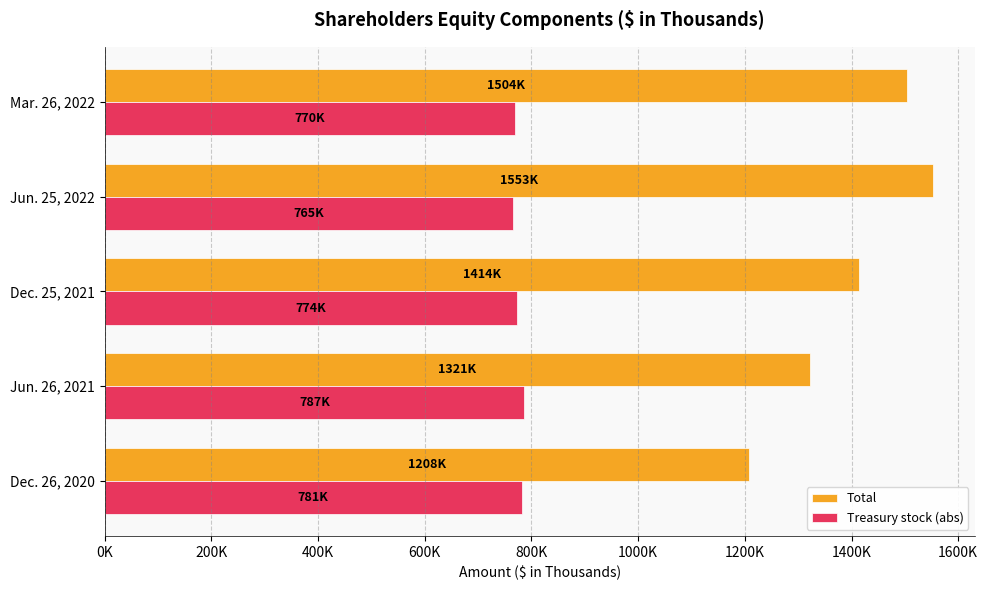

Which series has the largest total across all categories?

Total